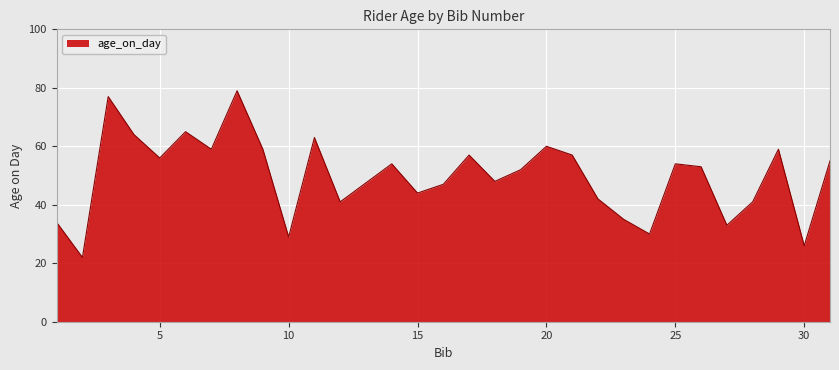

What is the smallest value displayed?

22